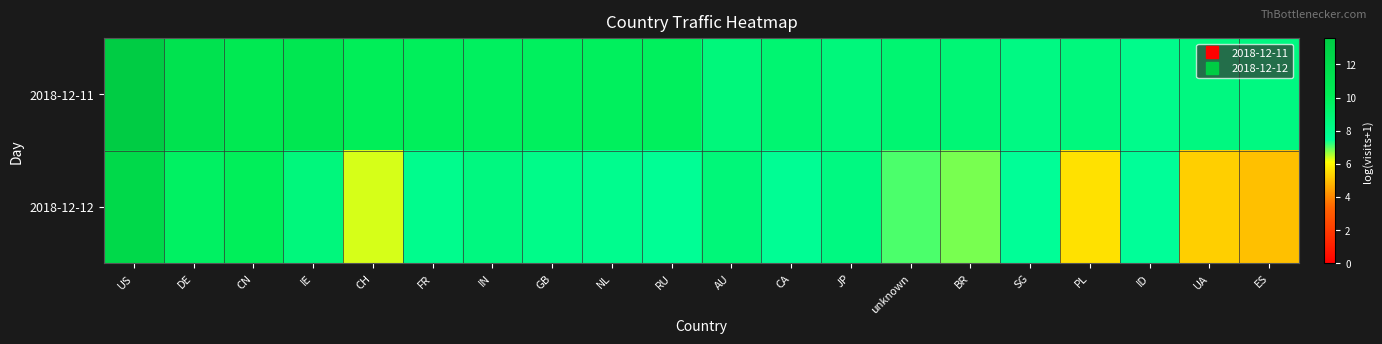

Which label corresponds to the smallest value in the chart?

ES